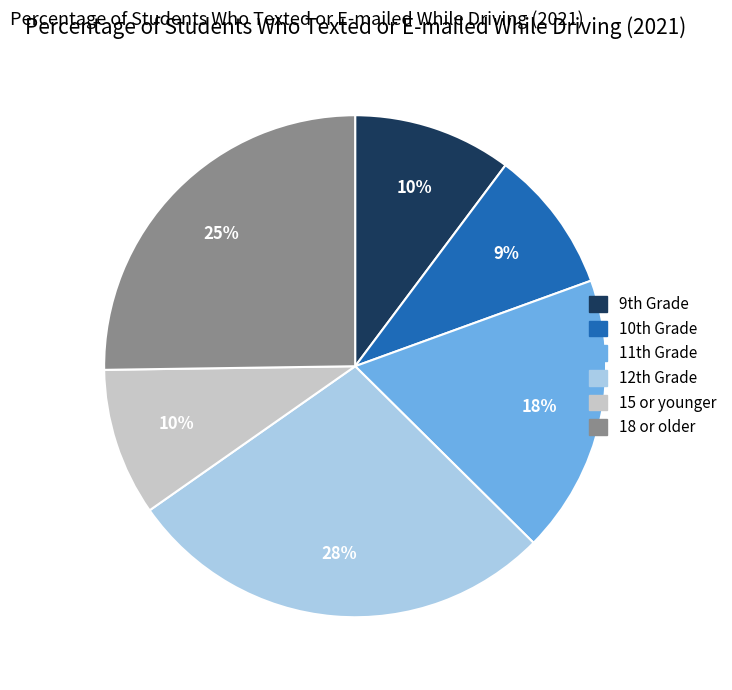

How many slices are in this pie chart?

6